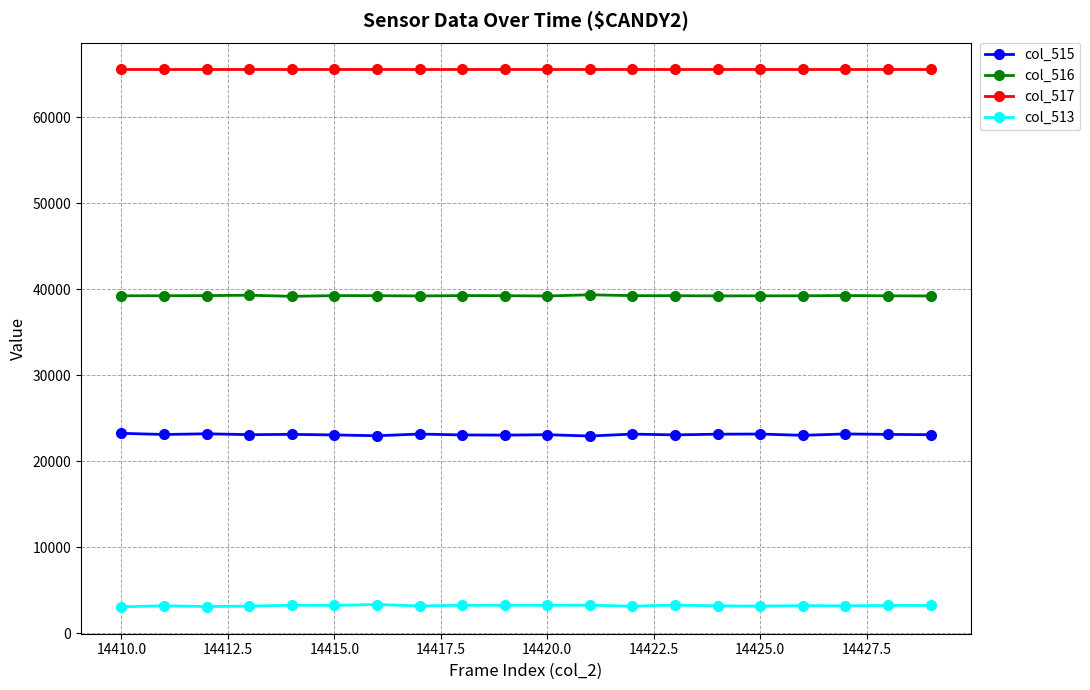

What is the smallest value displayed?

3071